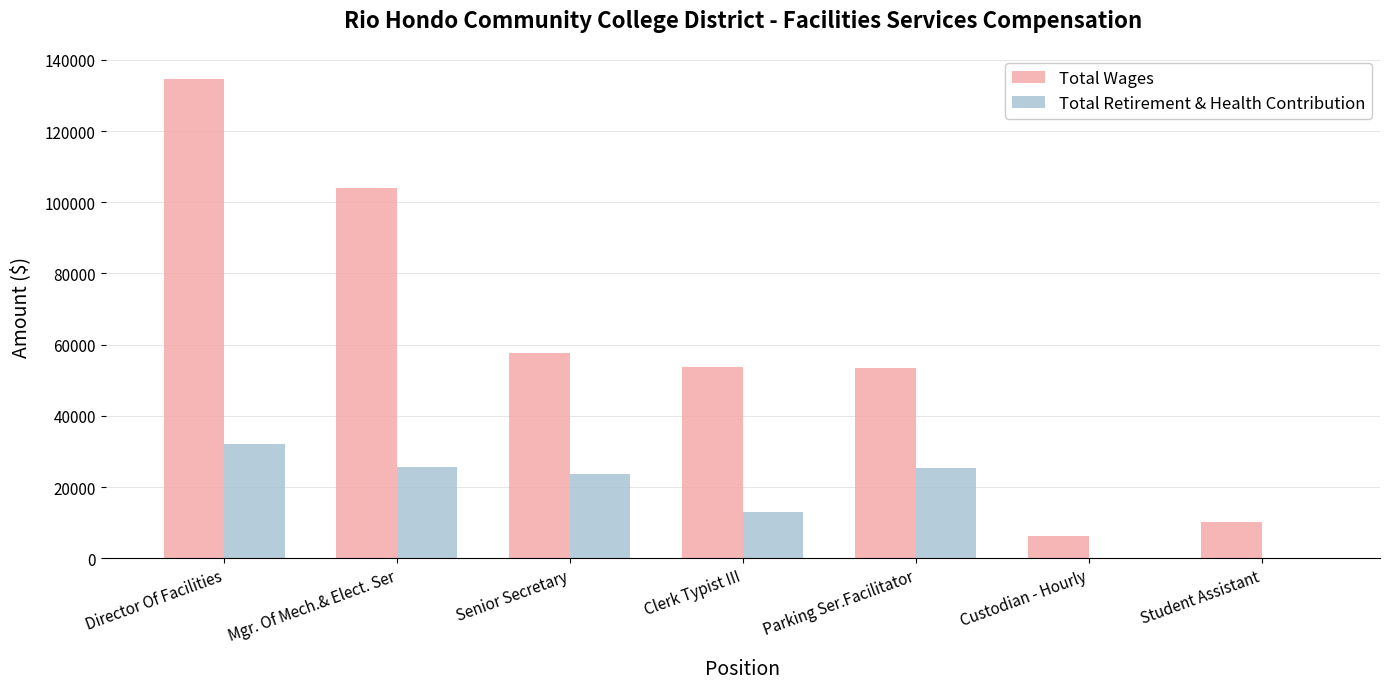

What is the approximate value of Total Retirement & Health Contribution at Mgr. Of Mech.& Elect. Ser, to the nearest 10?

25490